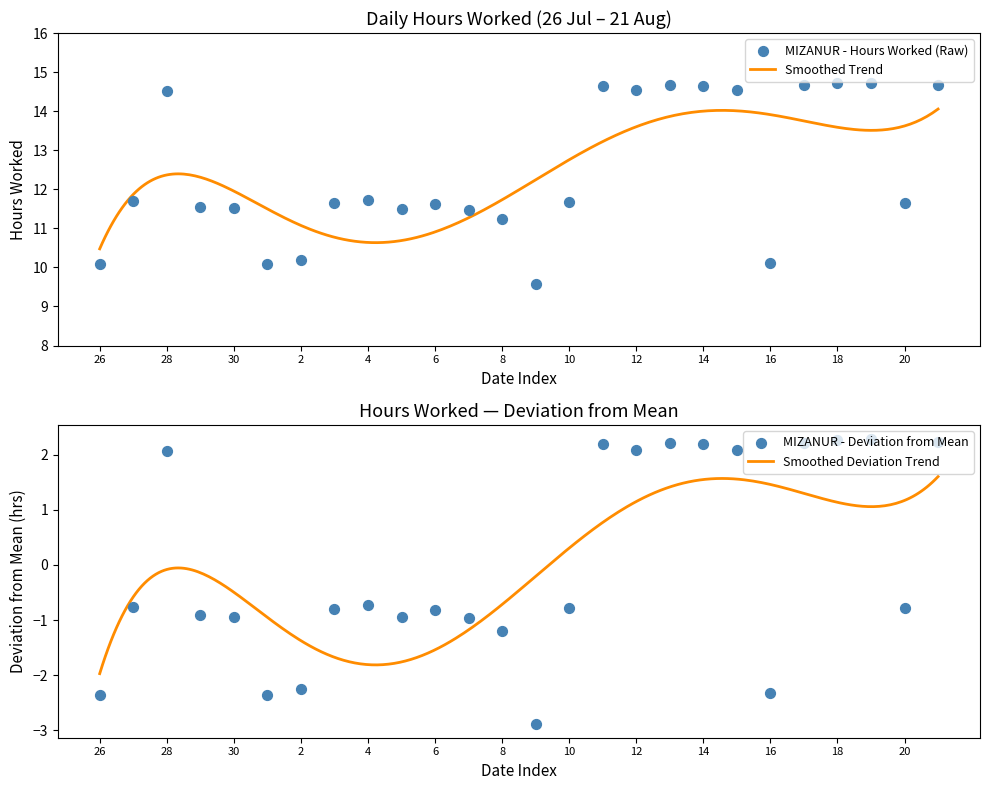

Which has a higher value, 18 or 29?

18